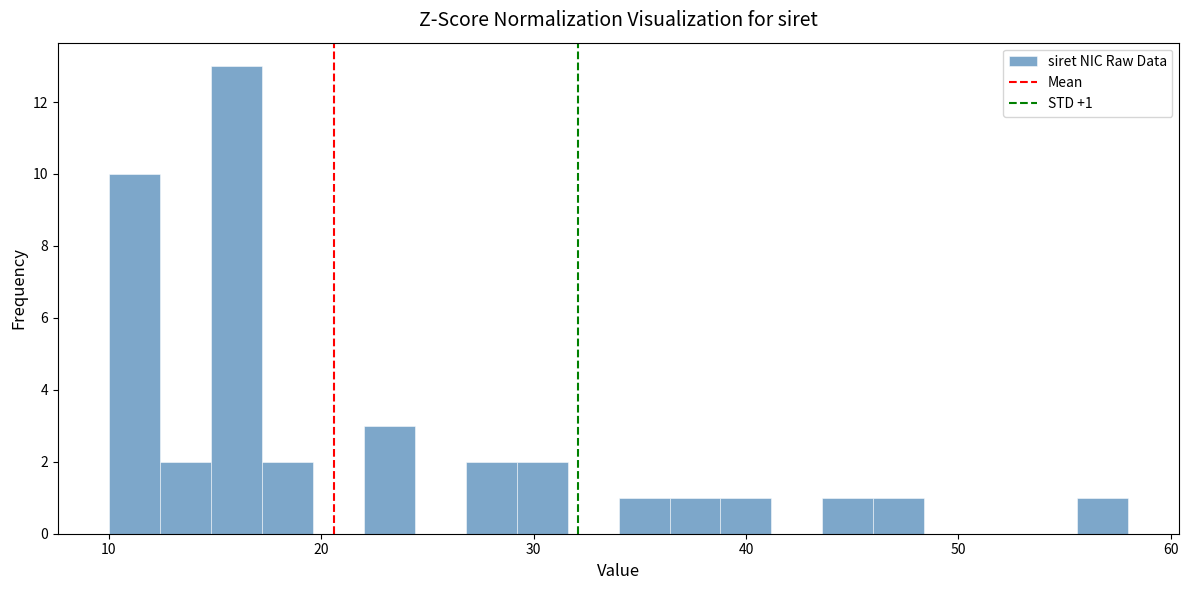

Read against the x-axis, roughly where is the centre of the tallest bar?

16